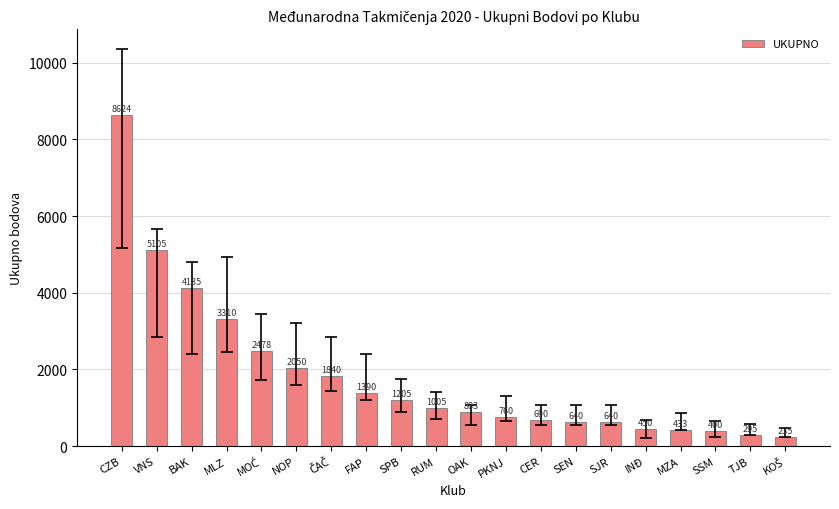

What is the maximum value shown in the chart?

8624